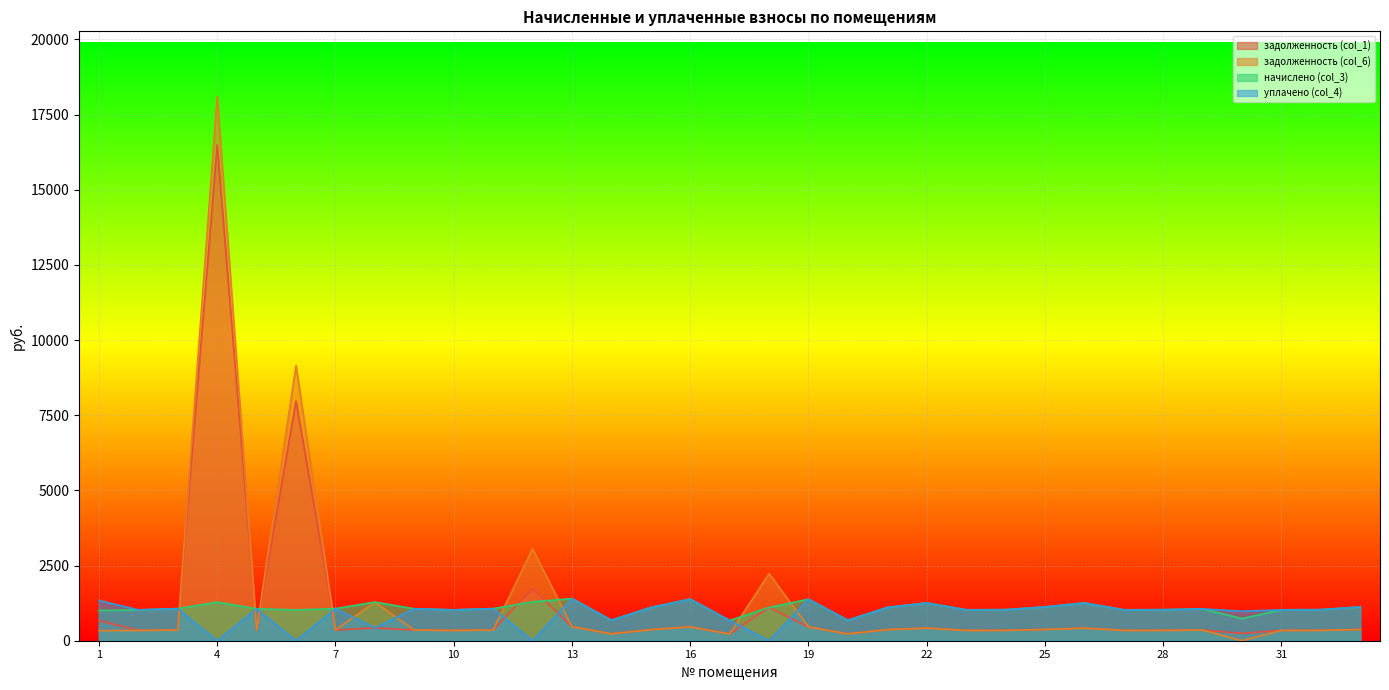

Which has a higher value, 3 or 11?

3